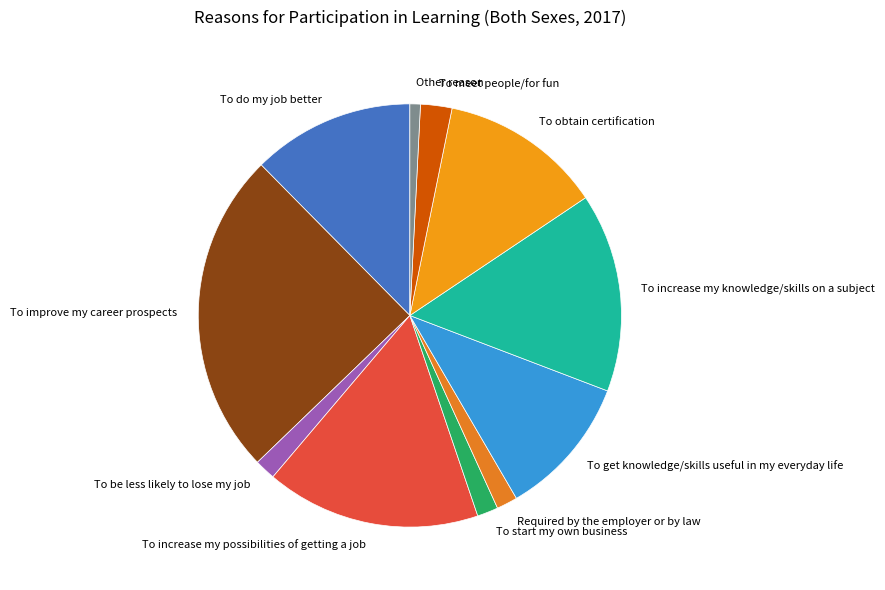

Which slice is the smallest?

Other reason